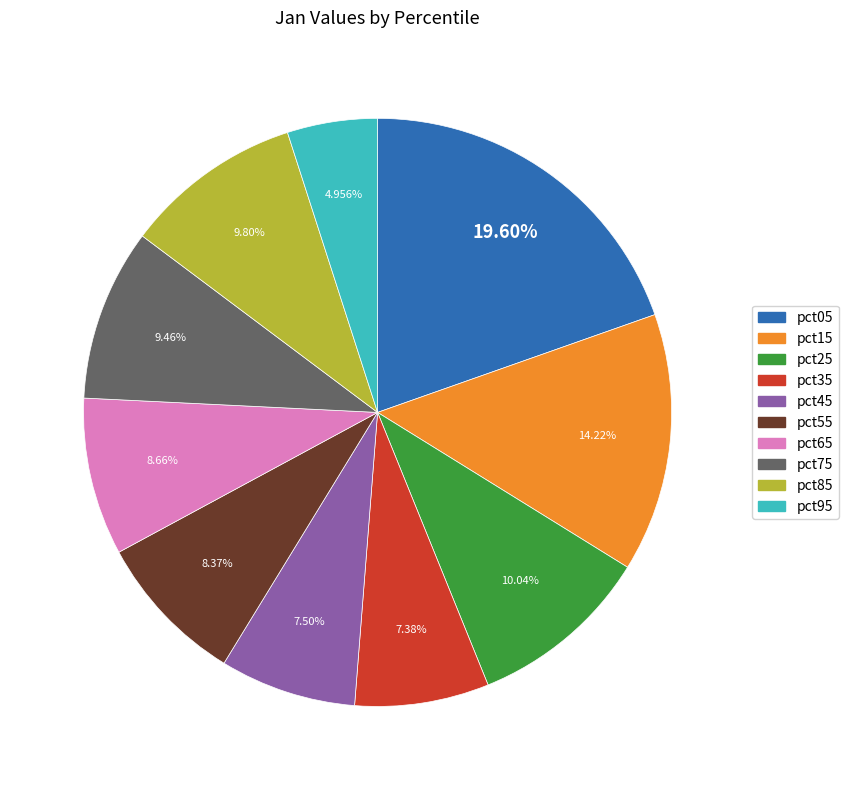

Which category has the smallest portion of the pie?

pct95